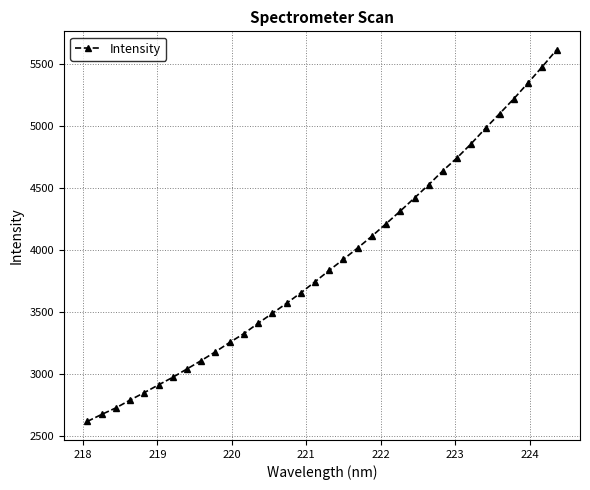

What is the smallest value displayed?

2621.1